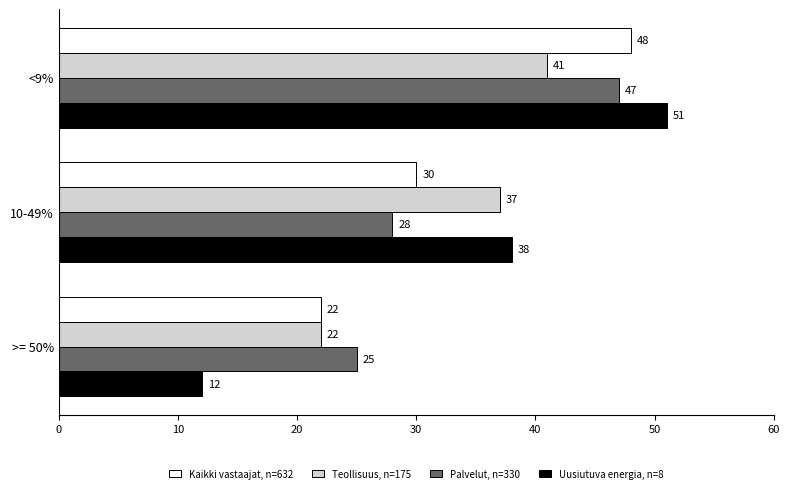

What is the difference between the highest and lowest values at >= 50%?

13